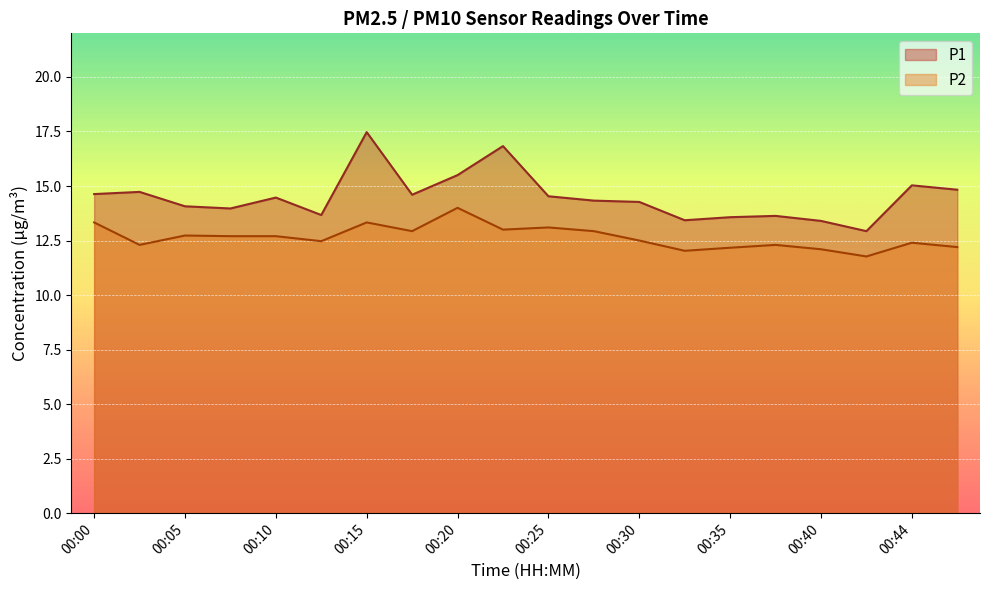

At 00:00, list the series in order from largest to smallest.

P1, P2